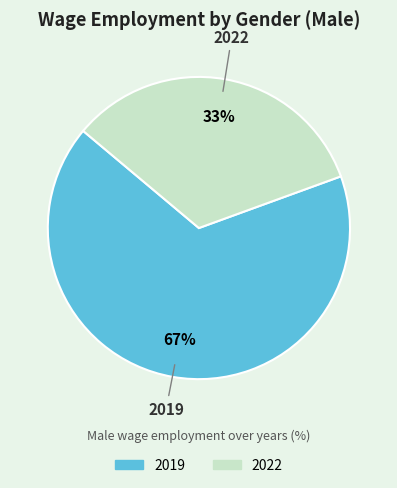

Rank the categories by value from lowest to highest.

2022, 2019